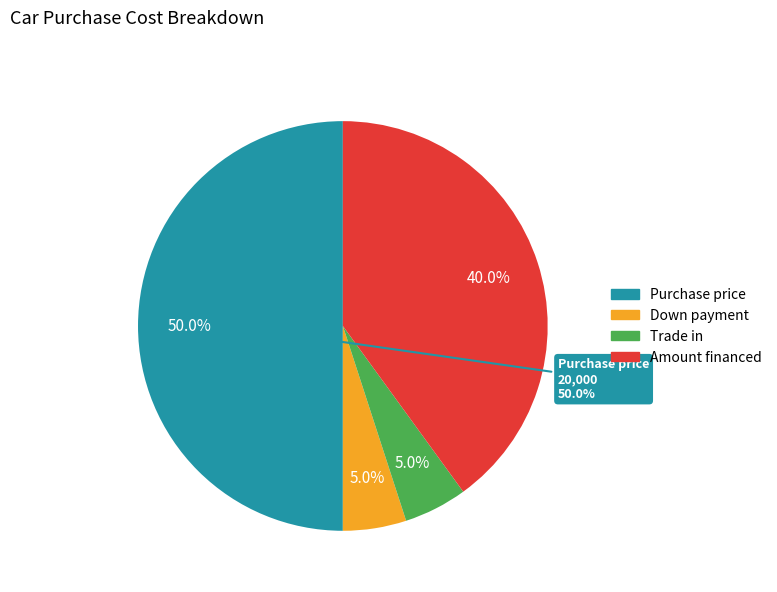

What is the ratio of the value at Down payment to the value at Trade in?

1.0